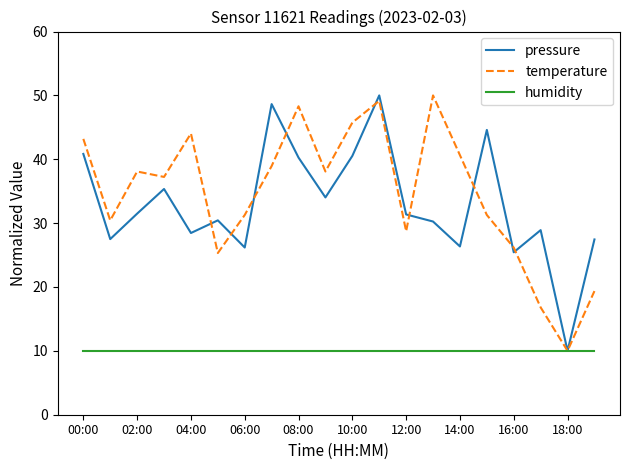

Does the chart have visible grid lines?

No